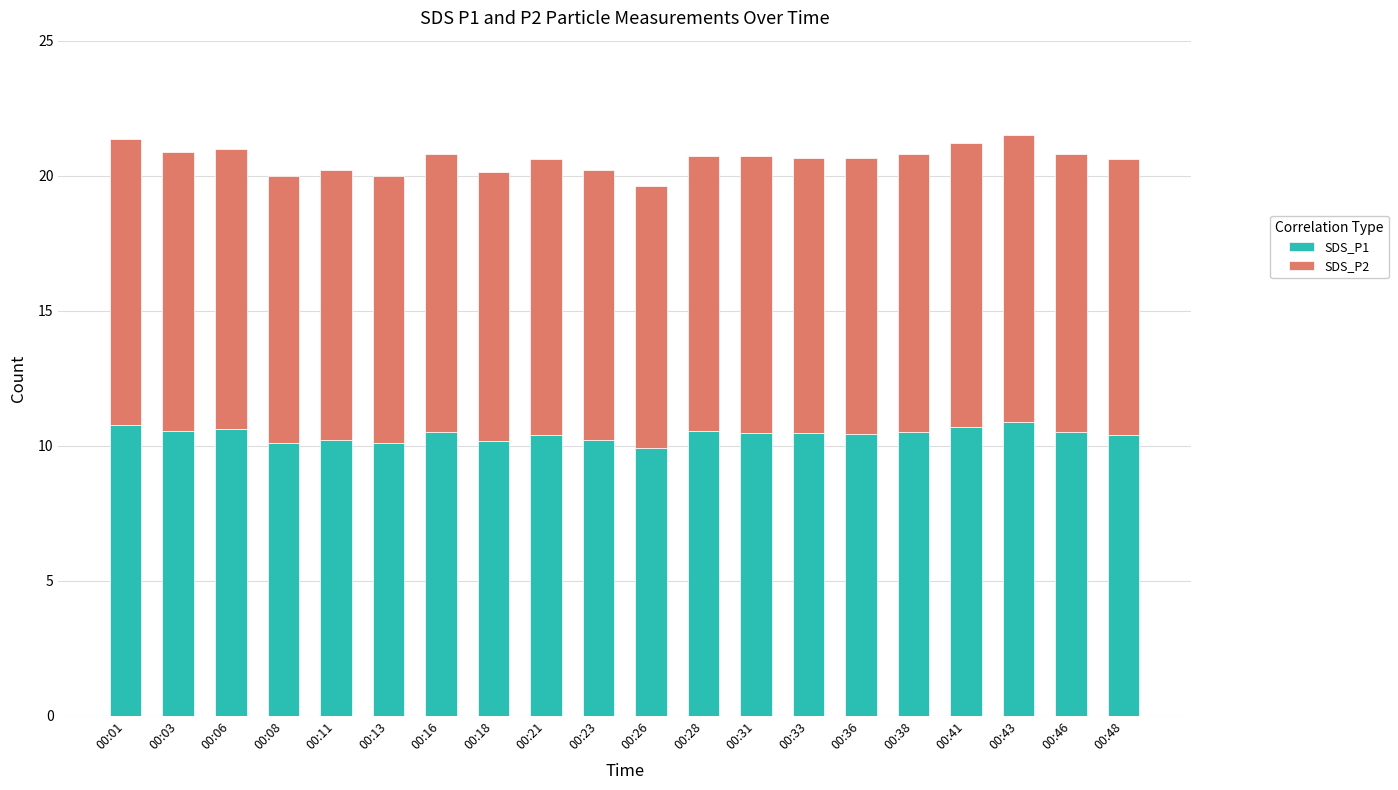

Is it true that SDS_P1 equals 10.8 at 00:01?

True